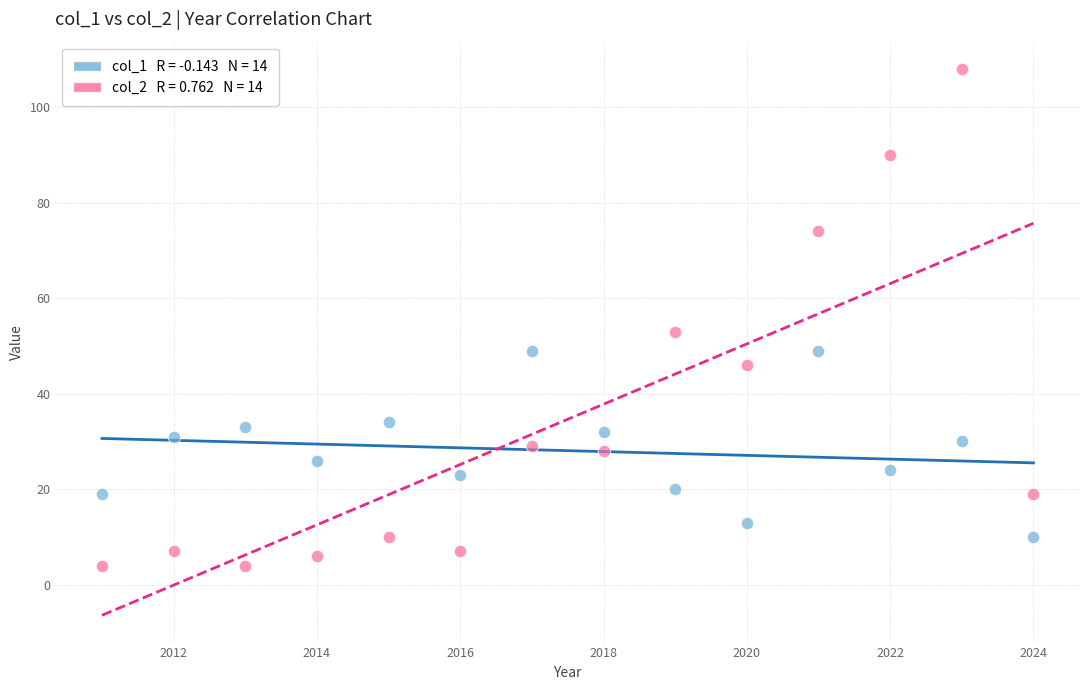

Across all series, what Y value is closest to 56?

53